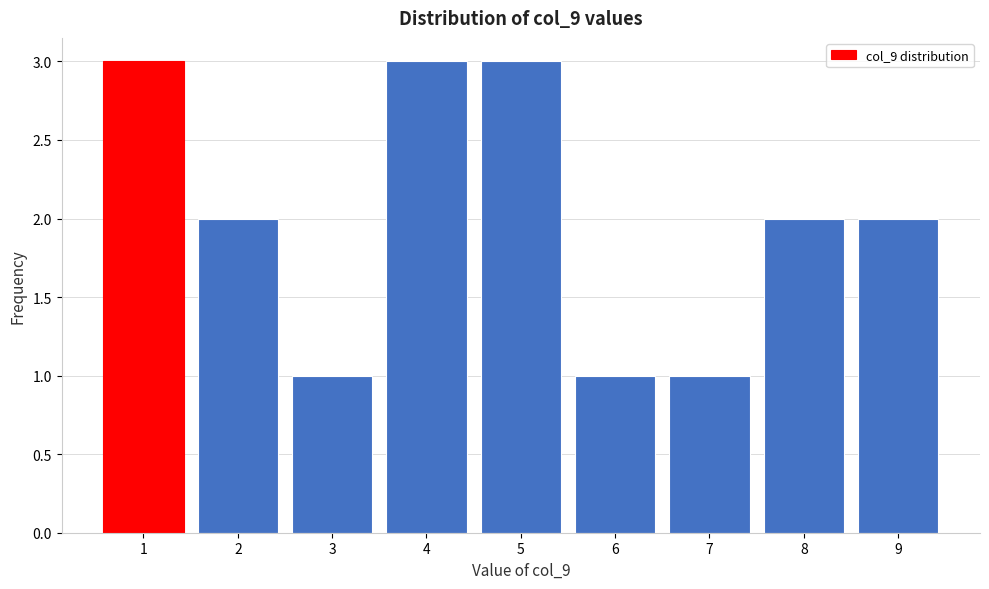

Reading left to right, transcribe this chart: for each bar, give the range it covers on the x-axis and its height. The values are not printed on the chart, so give them approximately, as read against the axis.

0.5 to 1.5: 3
1.5 to 2.5: 2
2.5 to 3.5: 1
3.5 to 4.5: 3
4.5 to 5.5: 3
5.5 to 6.5: 1
6.5 to 7.5: 1
7.5 to 8.5: 2
8.5 to 9.5: 2